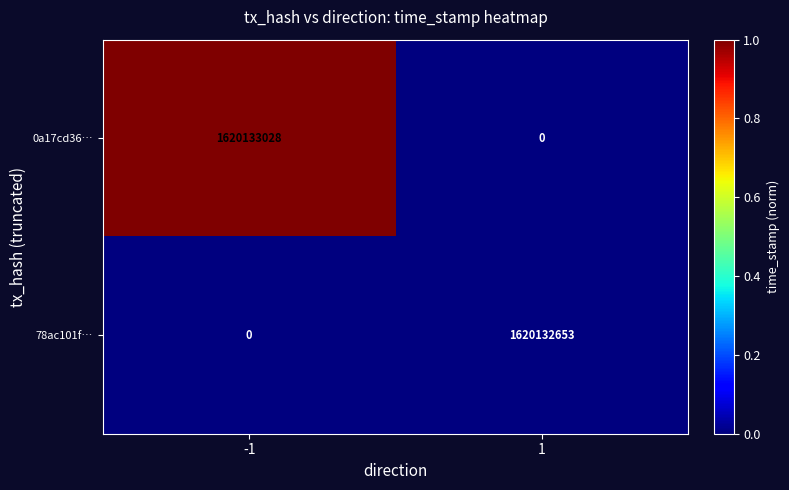

At which category is the sum across all series the highest?

-1